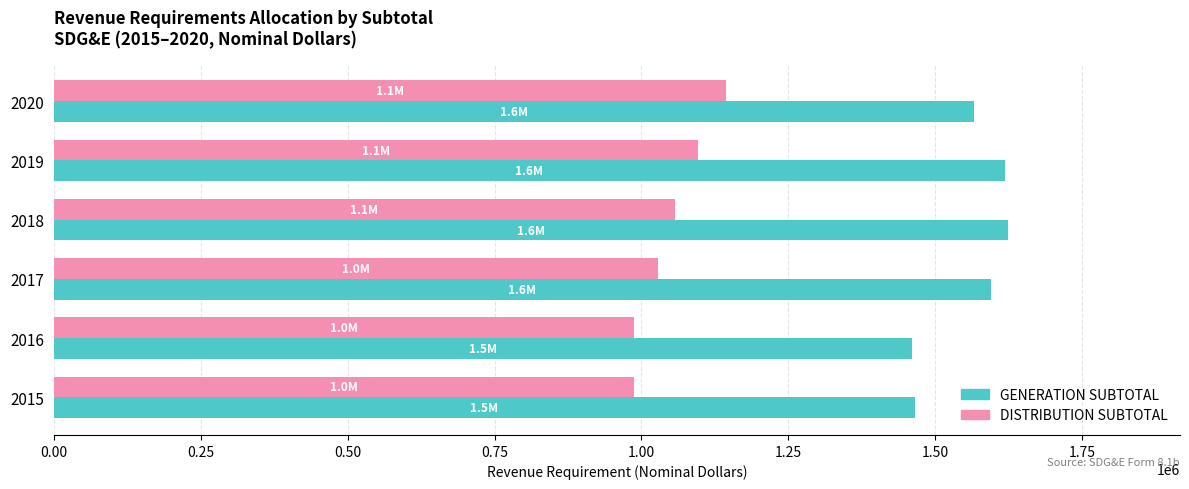

What is the sum of all DISTRIBUTION SUBTOTAL values?

6299451.8